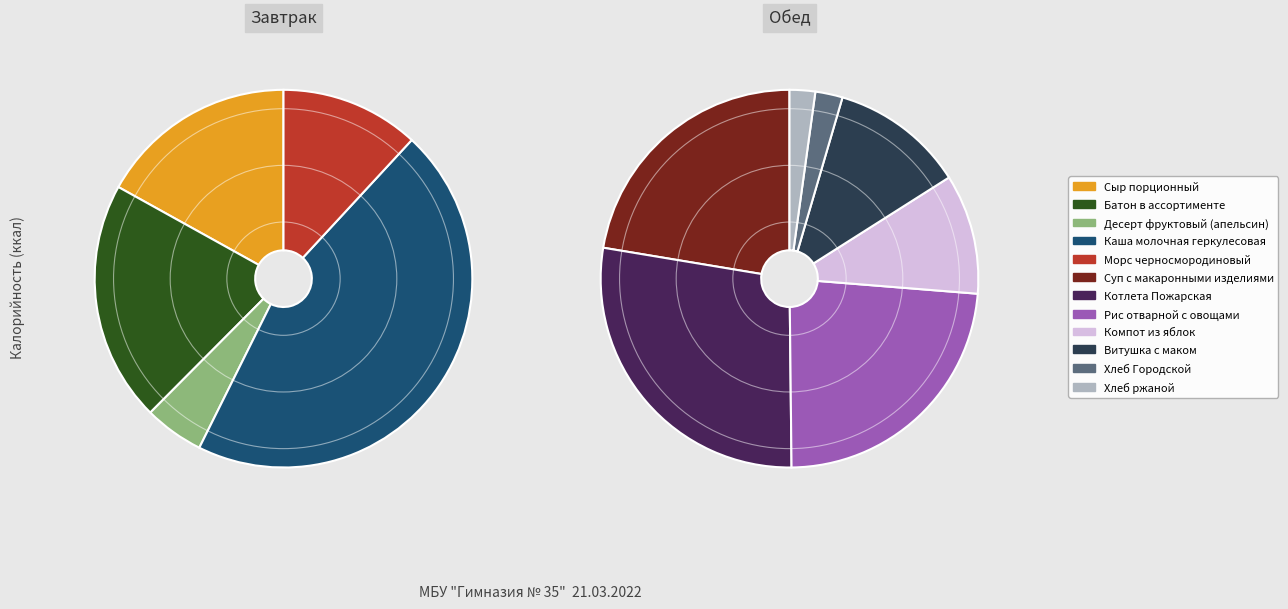

Count the number of slices in the pie.

12